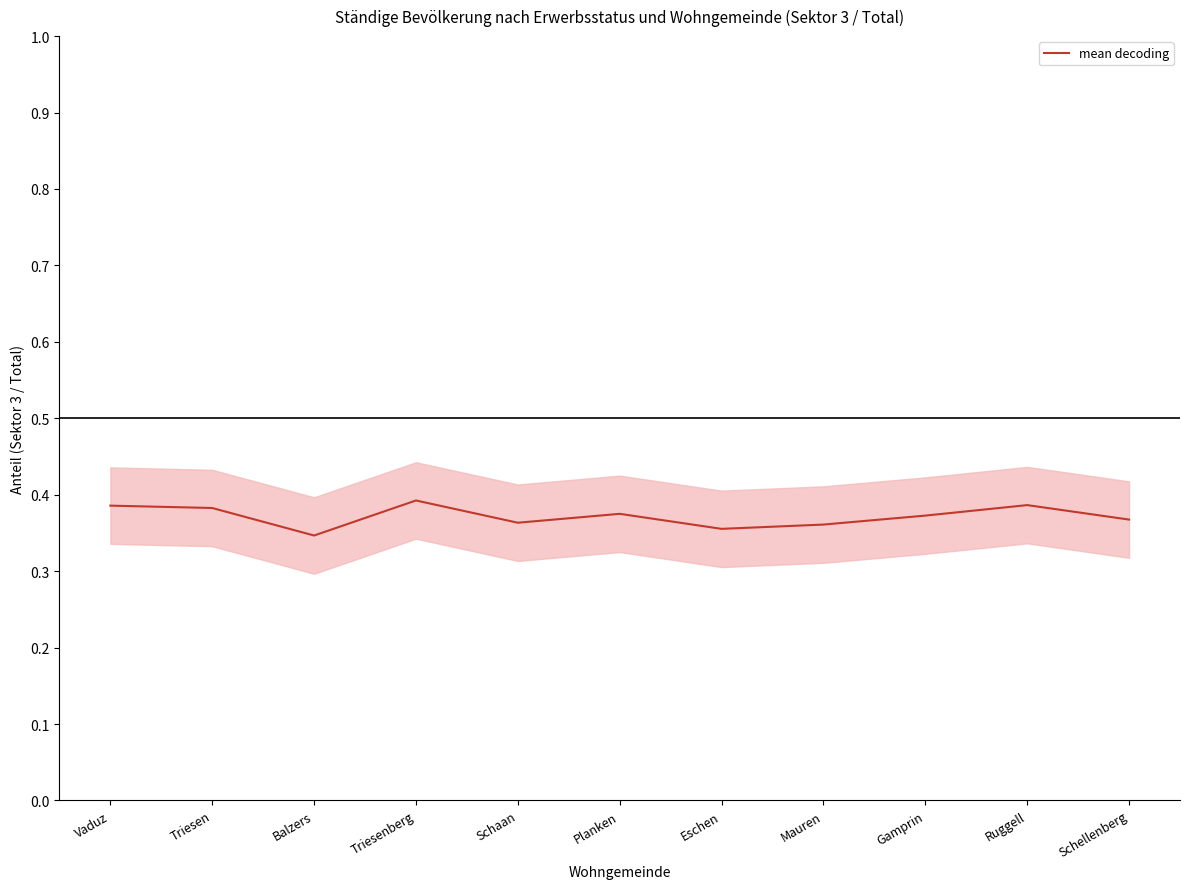

Count the values in the range 0 to 1.

11